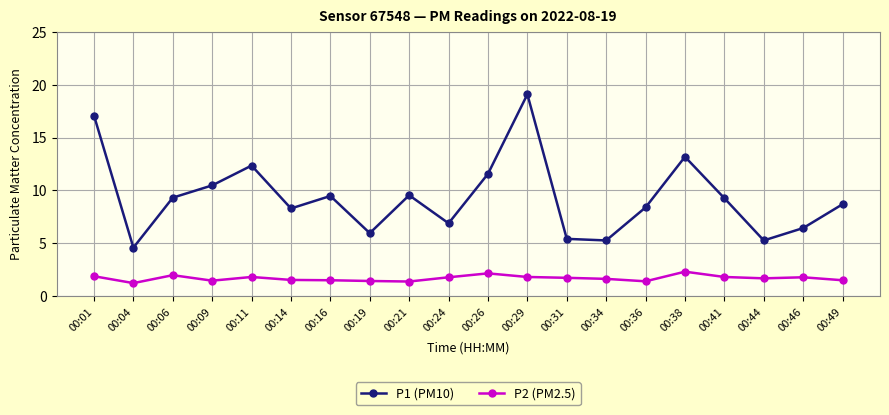

What is the difference between the maximum and minimum values in the P2 (PM2.5) series?

1.1